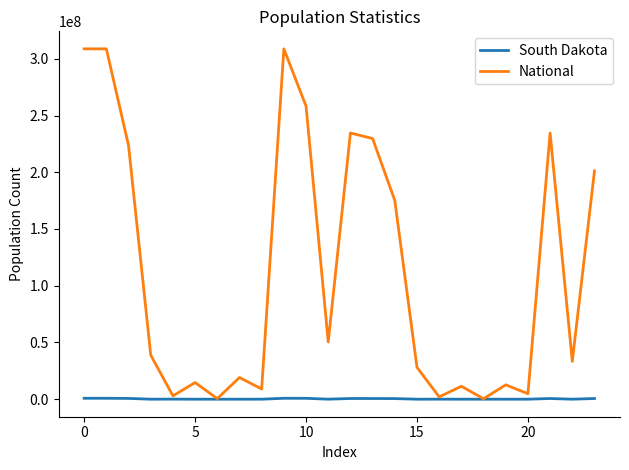

Which series has the widest spread of values?

National